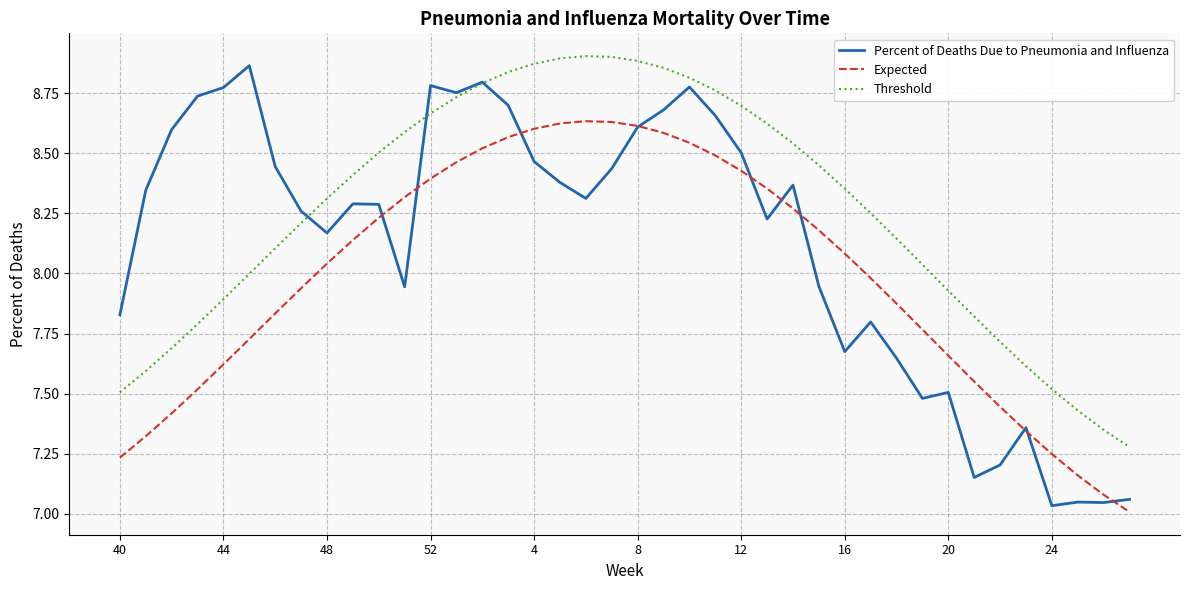

Which series has the largest total across all categories?

Threshold